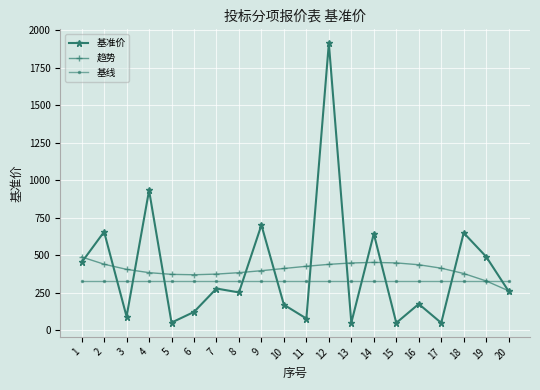

At which category is the sum across all series the highest?

12